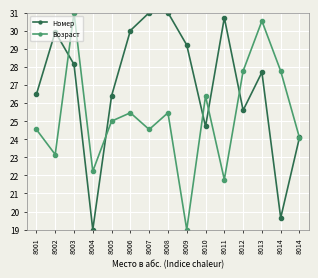

Is this an area chart (filled region under the line)?

No